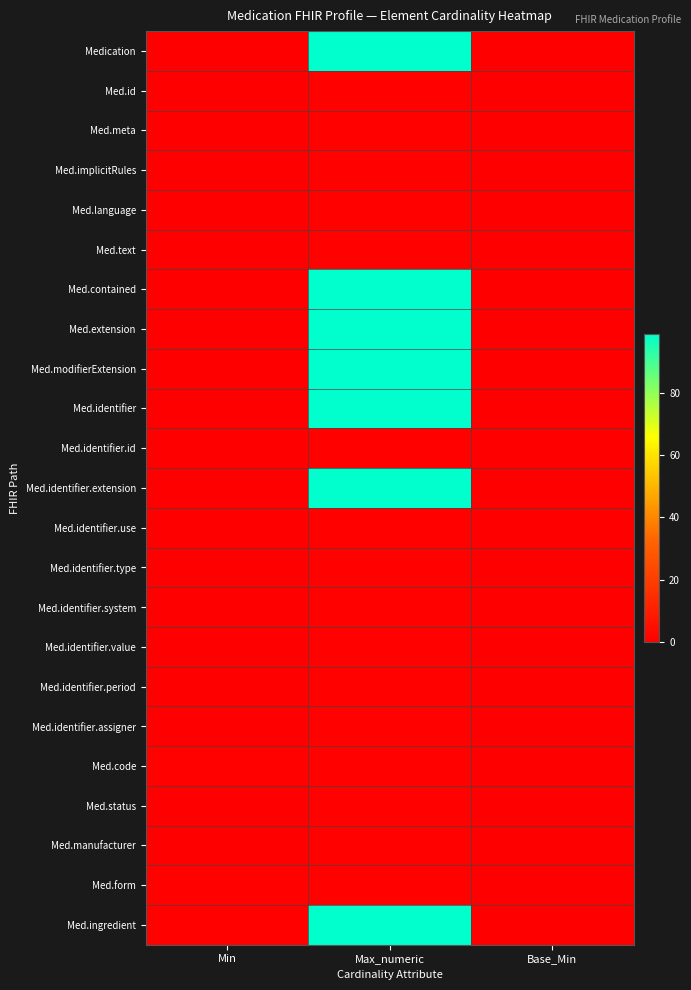

What is the spread (max minus min) of values at Max_numeric?

98